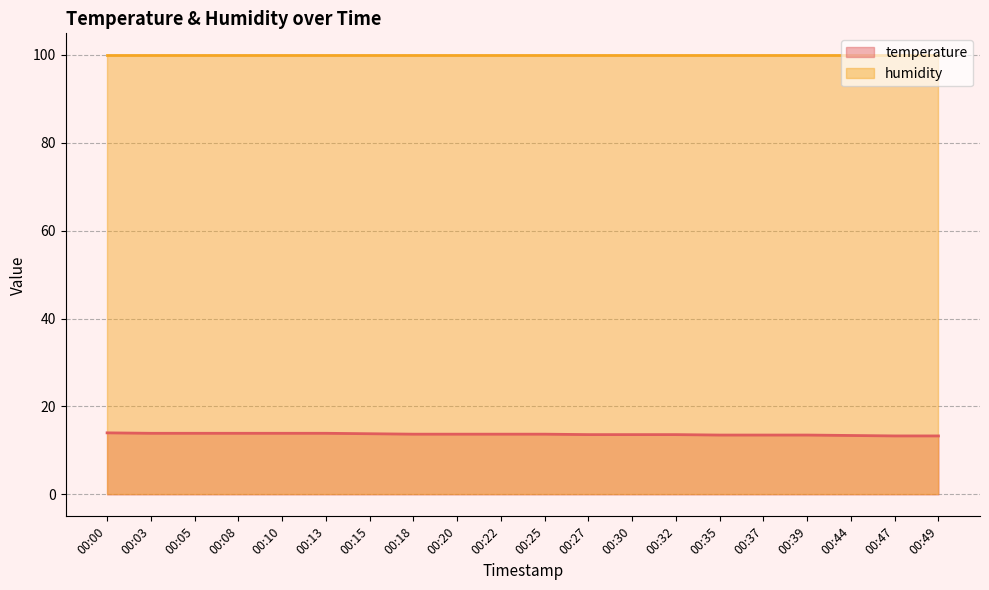

What is the sum of the values at 00:00 and 00:39?

27.5